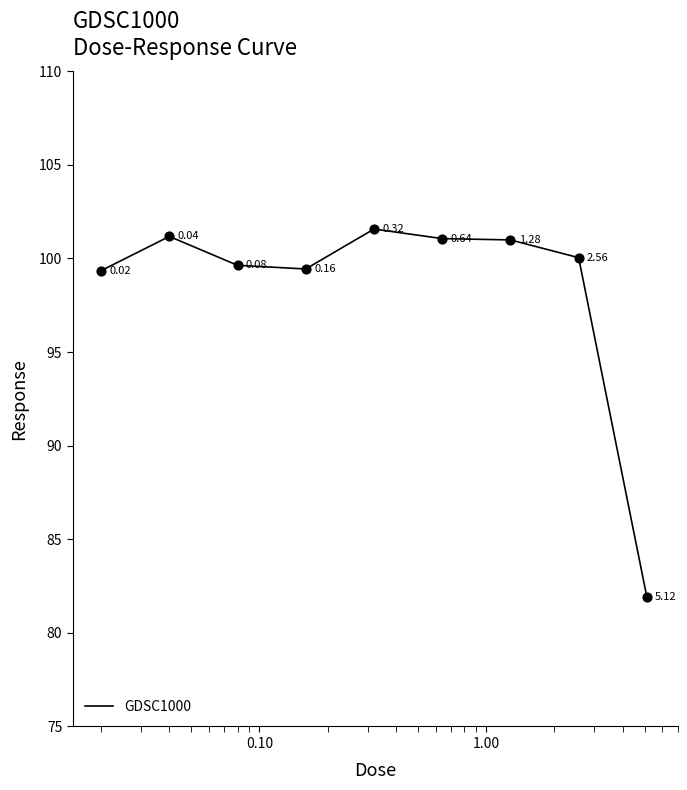

What is the difference between the maximum and minimum values?

19.7